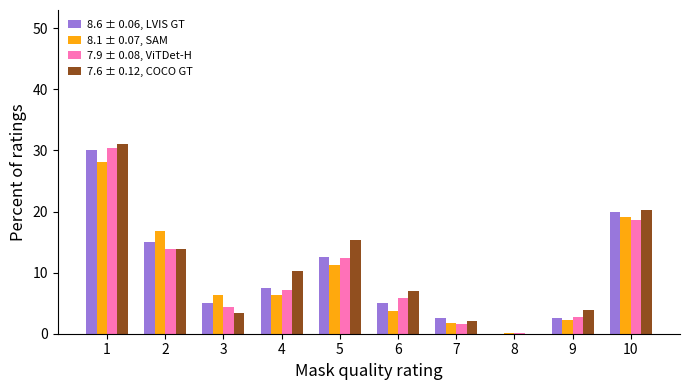

Is it true that 7.9 ± 0.08, ViTDet-H equals 1.6 at 7?

True